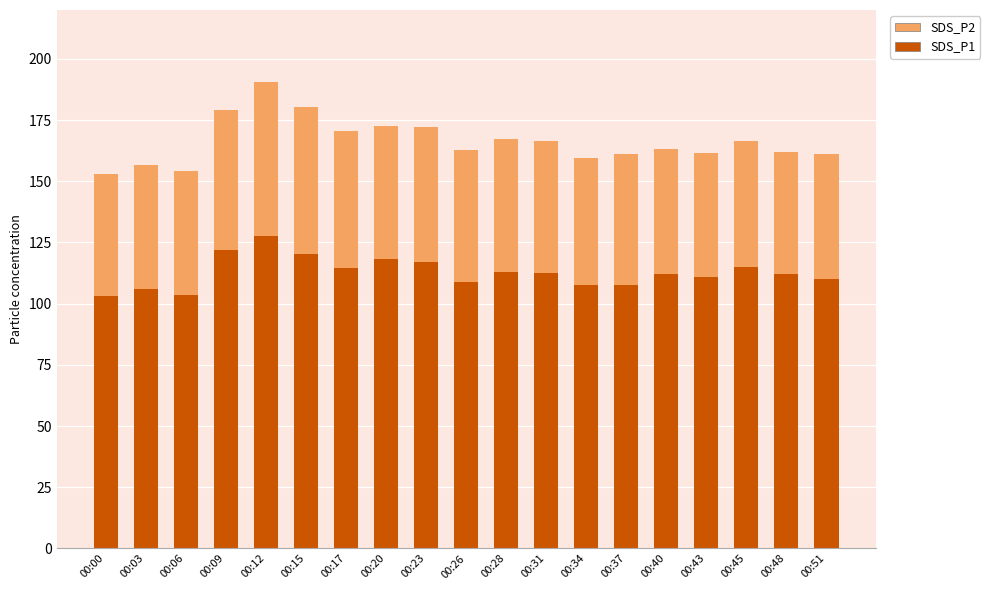

Which category has the highest value in the SDS_P1 series?

00:12